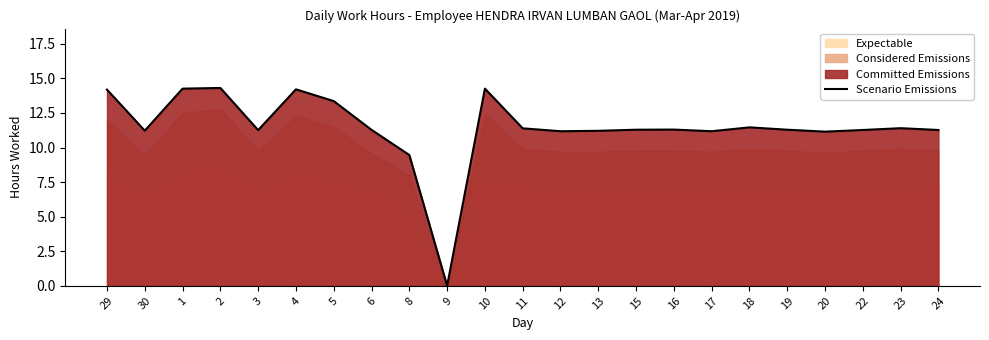

Does the chart have visible grid lines?

No